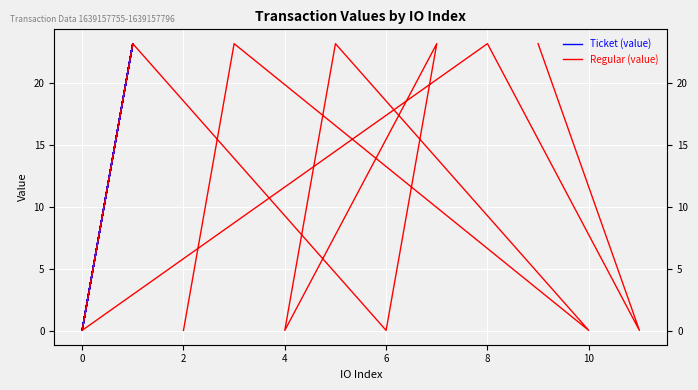

How many data points in Ticket (value) are above 23?

6